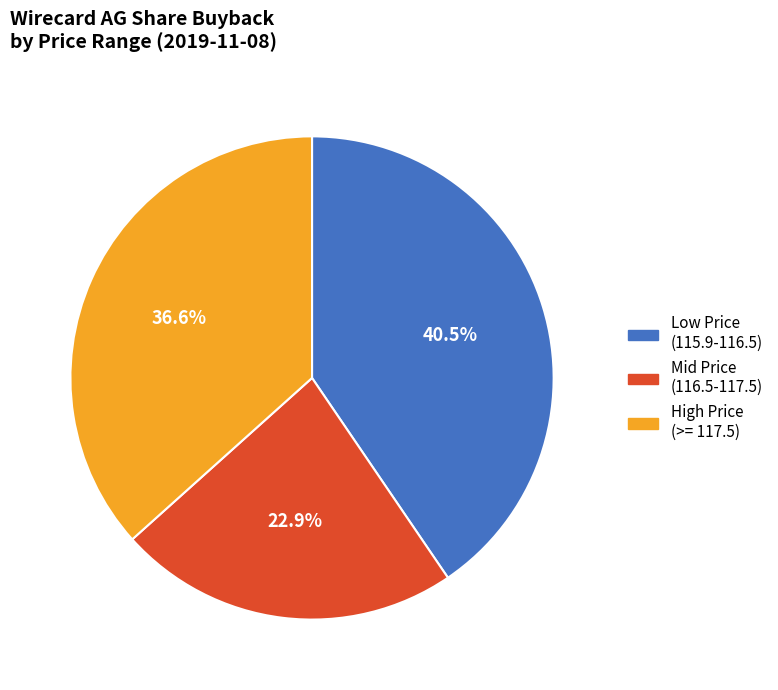

Does any single category account for the majority?

No